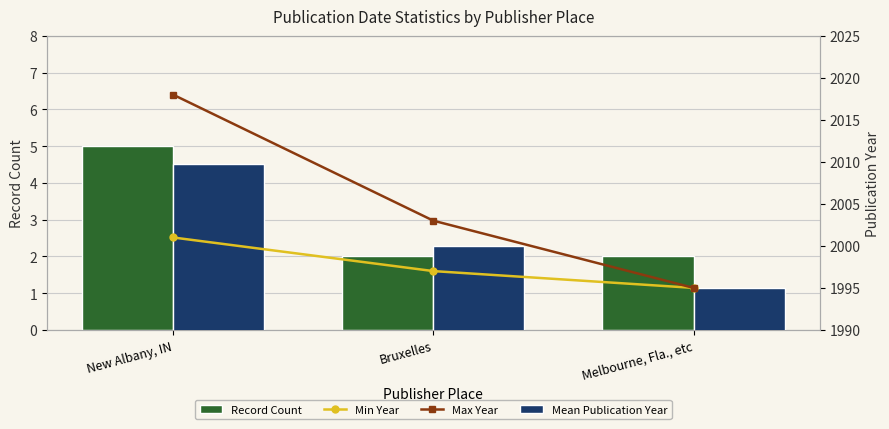

Are the bars horizontal?

No